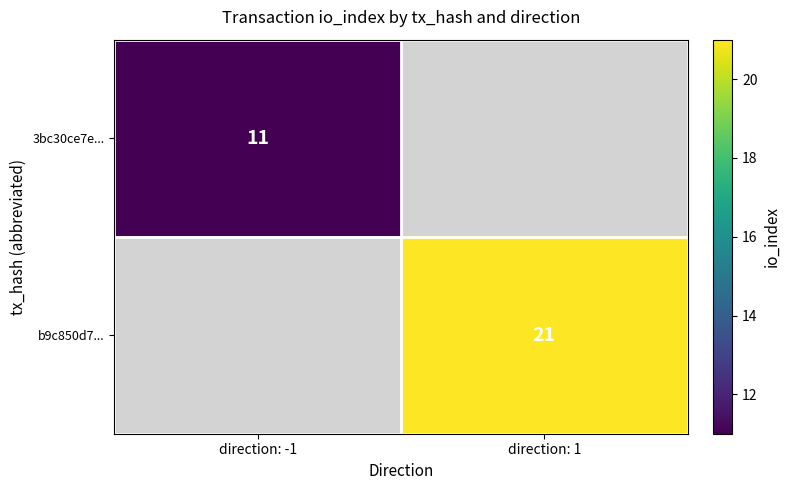

Is it true that 3bc30ce7e... equals 17 at direction: -1?

False